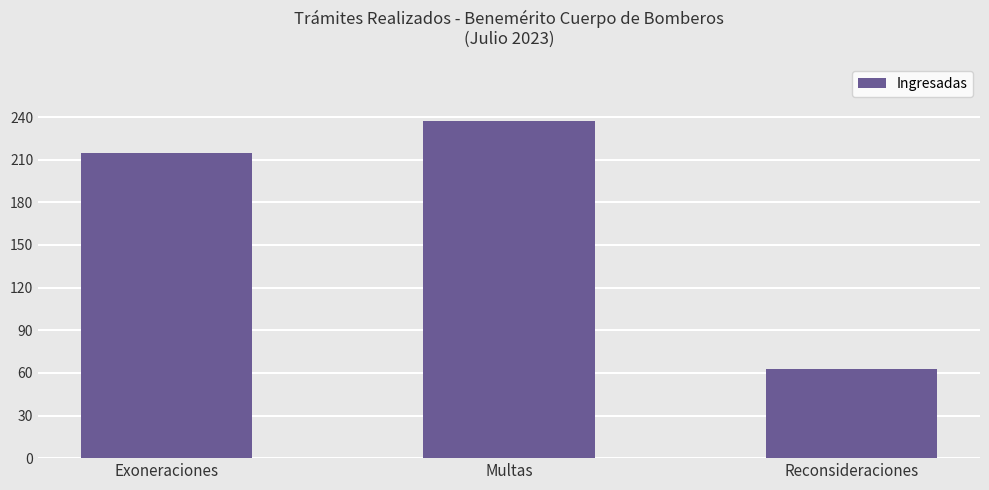

At which label is the value closest to 150?

Exoneraciones